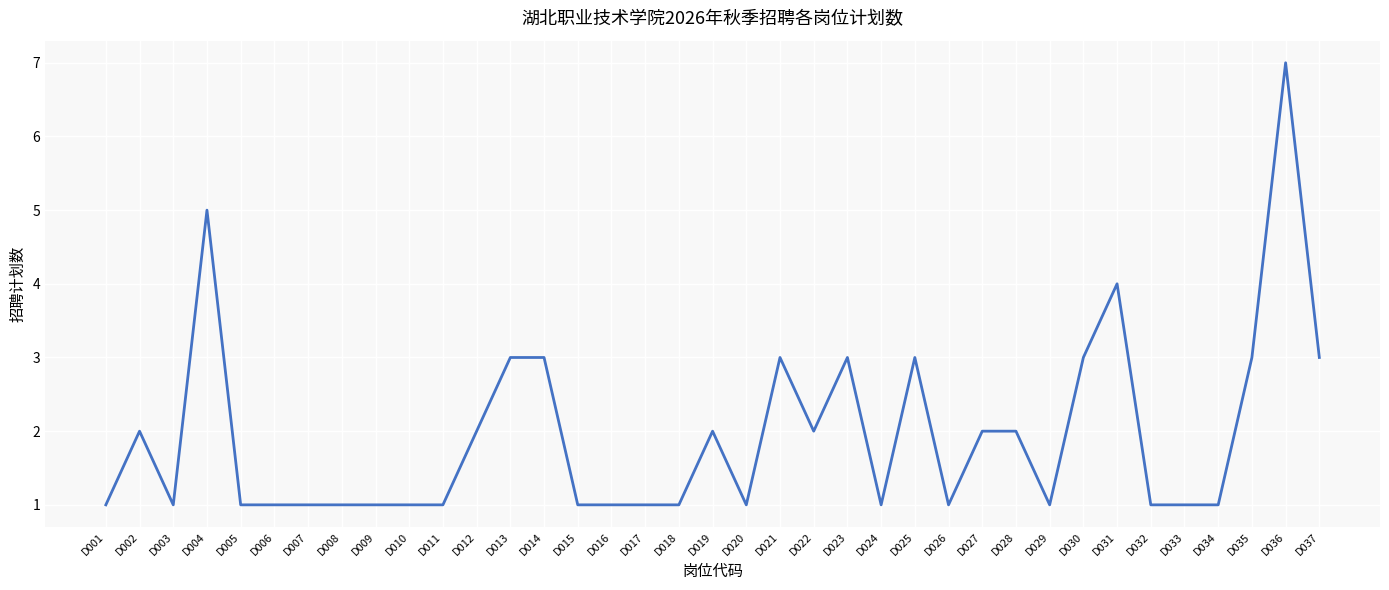

What is the difference between the second highest and minimum values?

4